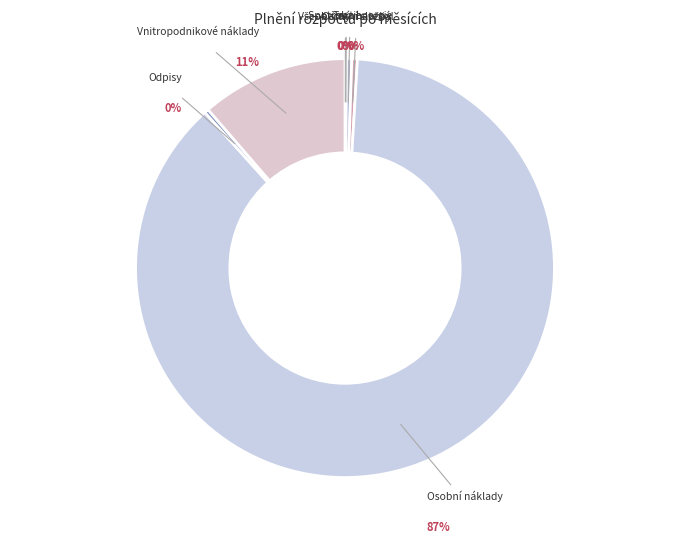

To the nearest percent, what percentage of the pie is Vnitropodnikové náklady?

11%